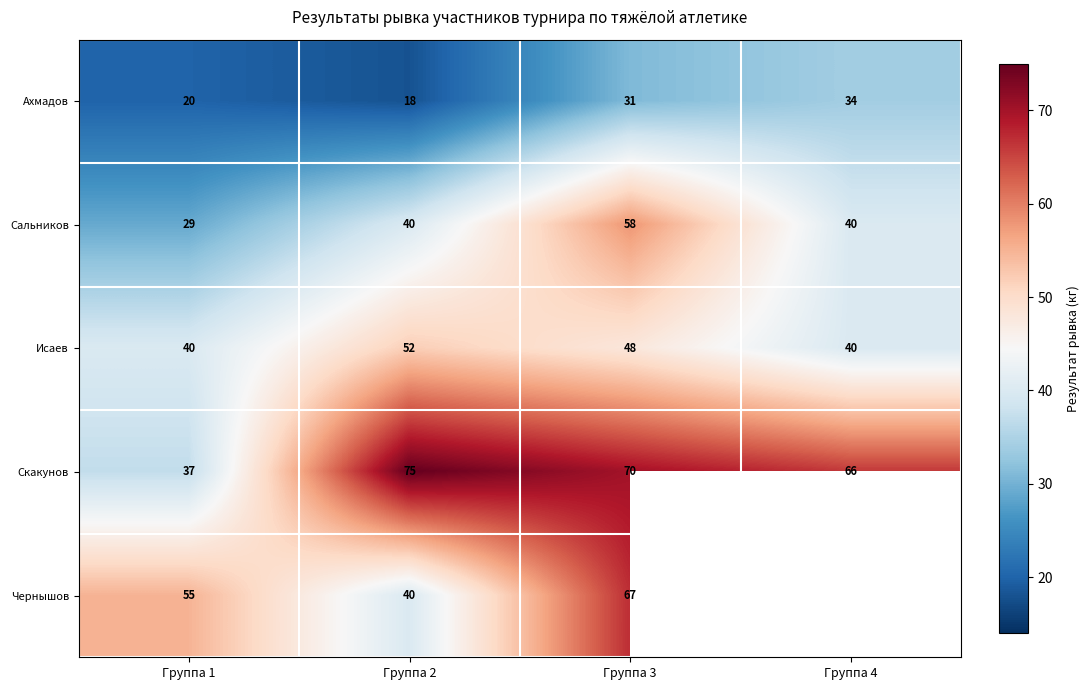

What is the smallest value displayed?

18.0